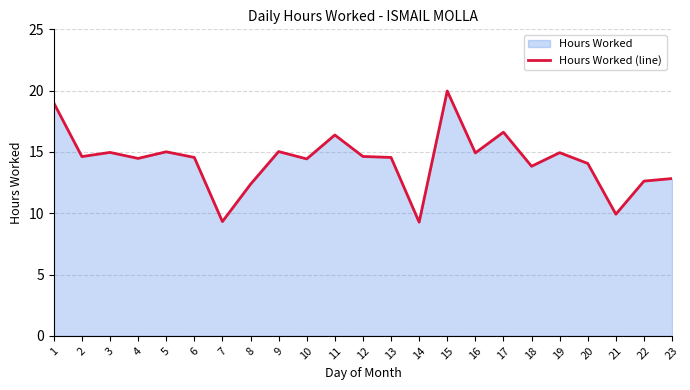

List the labels in order of value, largest first.

15, 1, 17, 11, 9, 5, 3, 19, 16, 12, 2, 6, 13, 4, 10, 20, 18, 23, 22, 8, 21, 7, 14